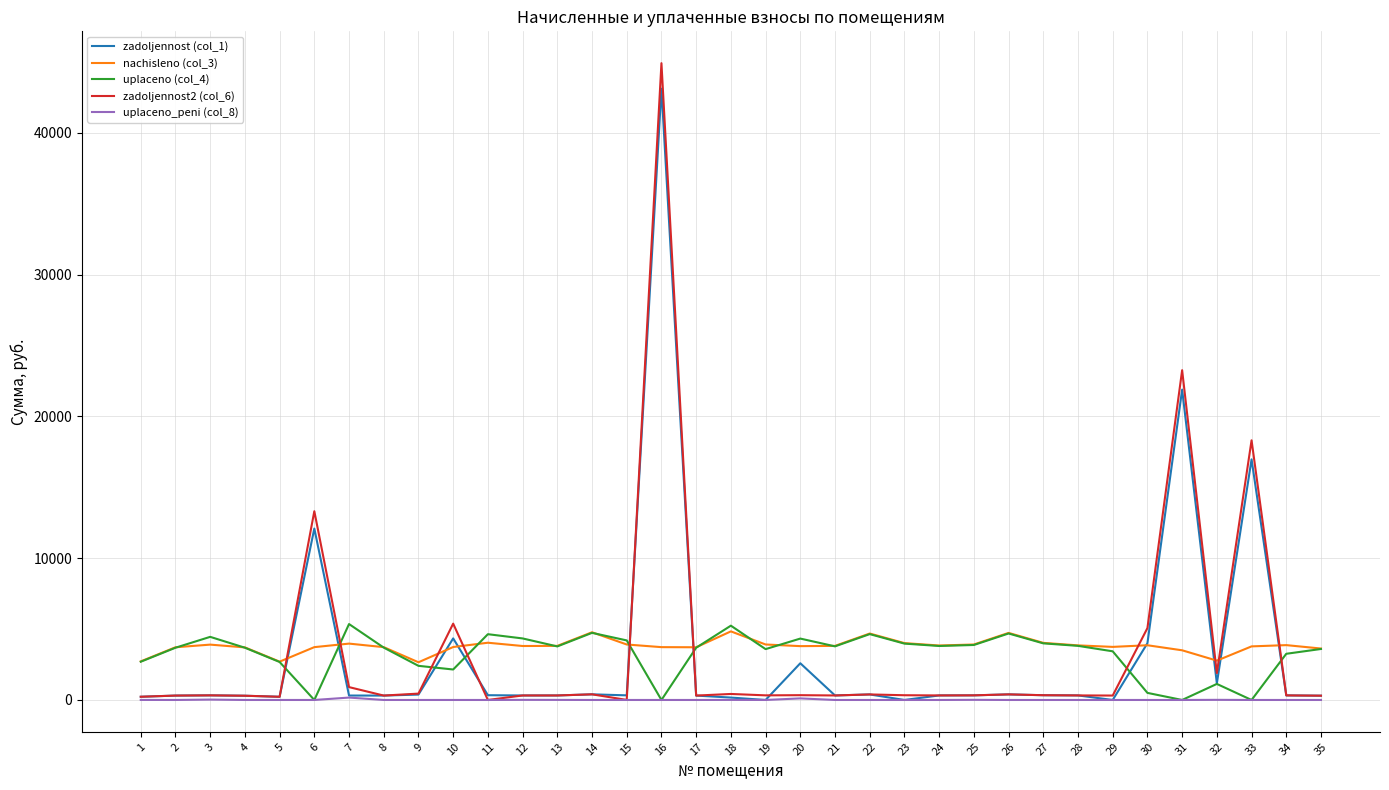

What is the difference between the highest and lowest values at 21?

3814.7